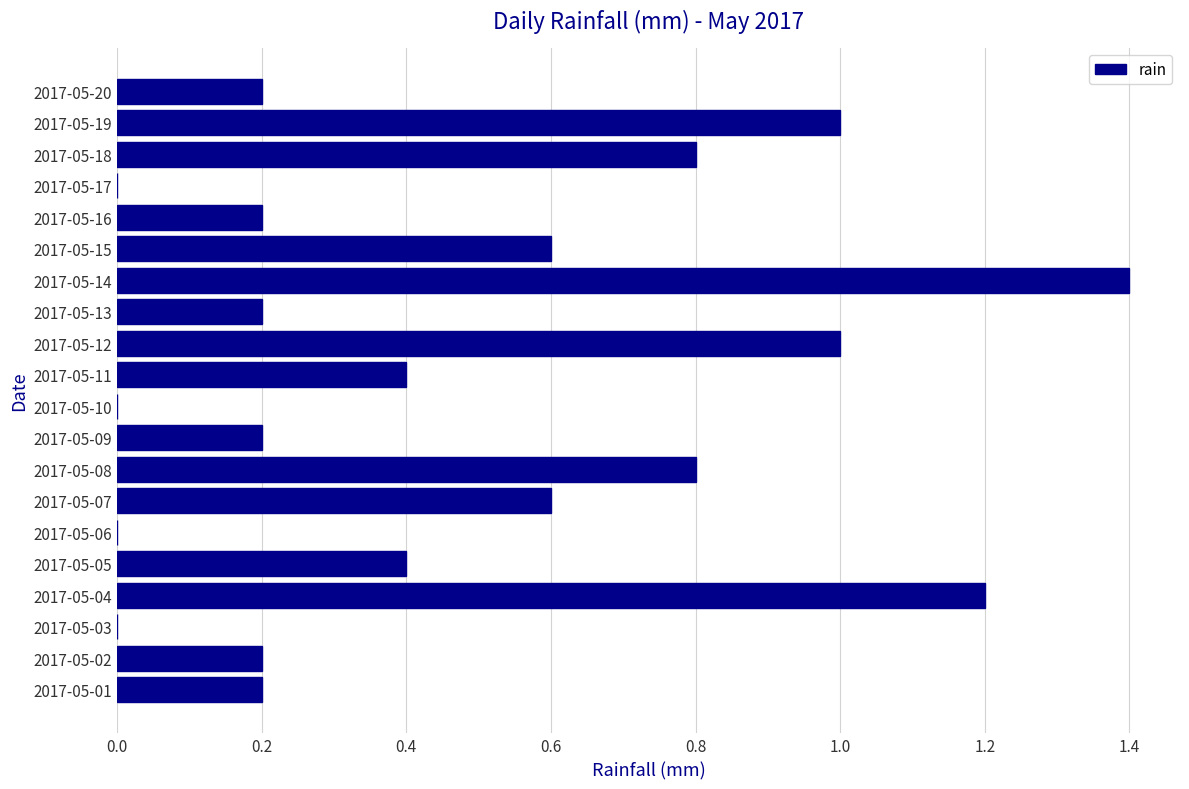

Between 2017-05-17 and 2017-05-01, which is larger?

2017-05-01